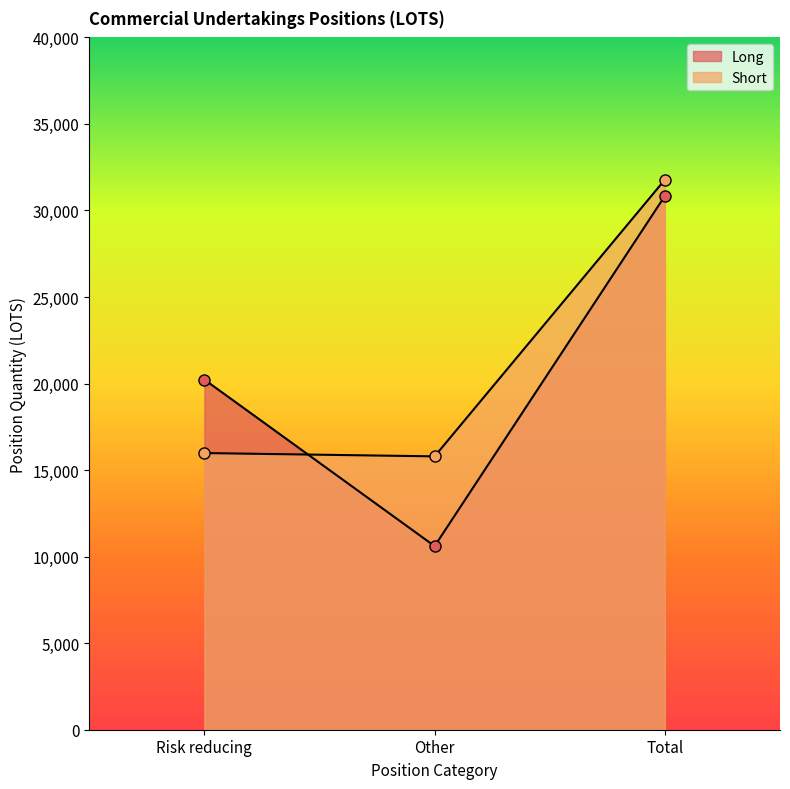

Reading right to left, what are all the values shown in this chart?

Long: Total=30838.5	Other=10608.6	Risk reducing=20229.8
Short: Total=31778.5	Other=15793.9	Risk reducing=15984.6